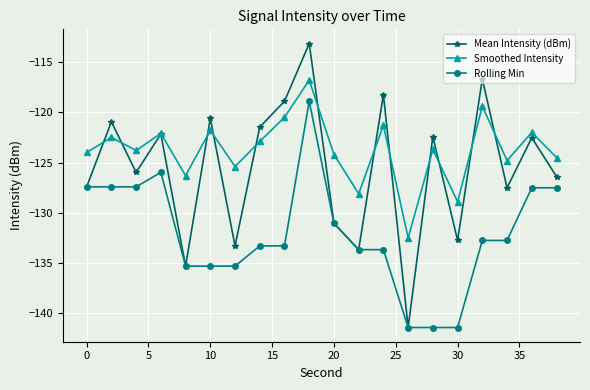

Which series has the largest total across all categories?

Smoothed Intensity